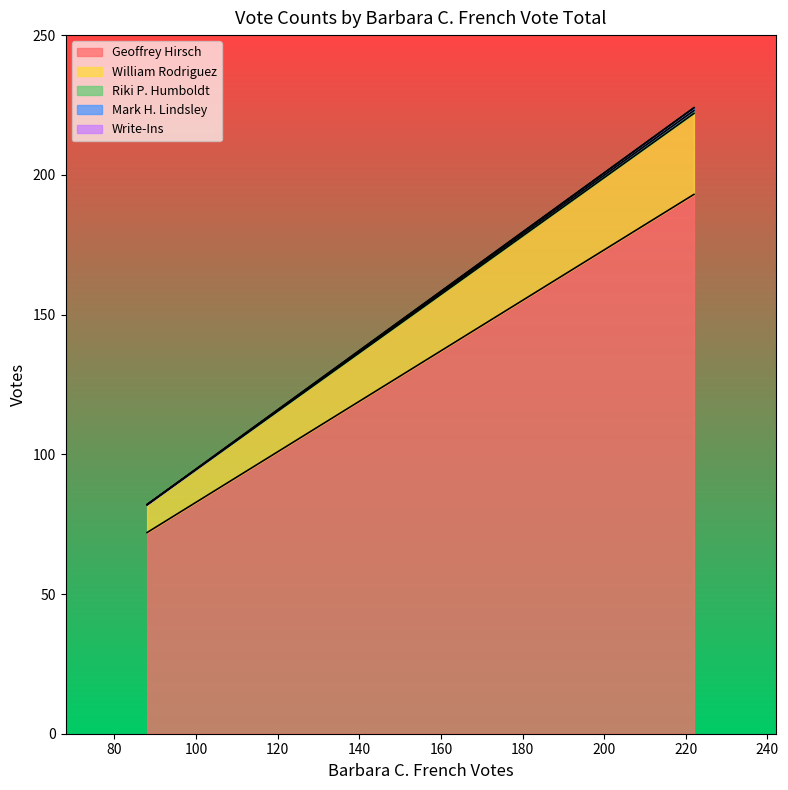

What value does the Geoffrey Hirsch series have at 88?

72